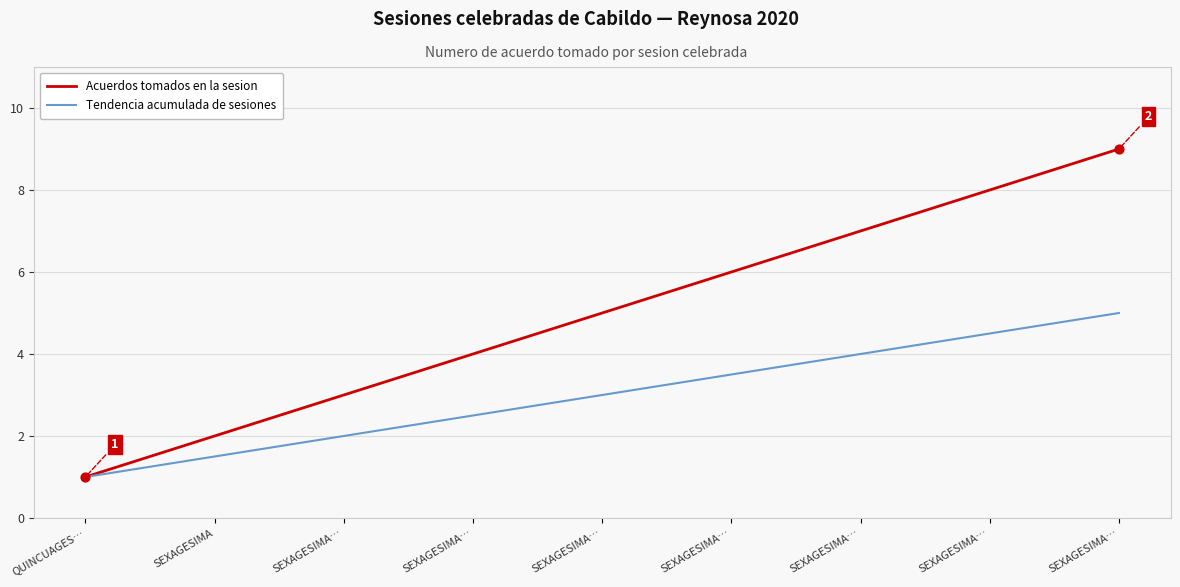

What is the total value across all series at SEXAGESIMA…?

5.0